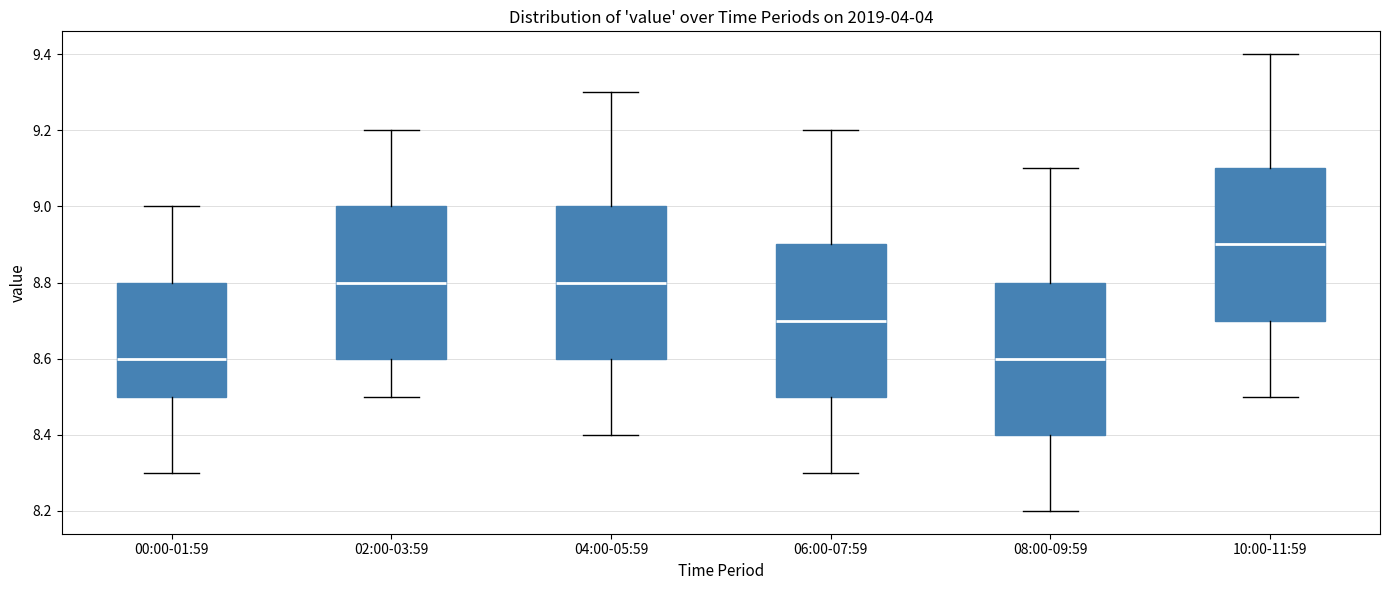

Reading left to right, read every box against the y-axis: the position of its median line, the range the box covers, and the ends of its whiskers. The values are not printed on the chart, so give them approximately, as read against the axis.

00:00-01:59: median 8.6, box 8.5 to 8.8, whiskers 8.3 to 9.0
02:00-03:59: median 8.8, box 8.6 to 9.0, whiskers 8.5 to 9.2
04:00-05:59: median 8.8, box 8.6 to 9.0, whiskers 8.4 to 9.3
06:00-07:59: median 8.7, box 8.5 to 8.9, whiskers 8.3 to 9.2
08:00-09:59: median 8.6, box 8.4 to 8.8, whiskers 8.2 to 9.1
10:00-11:59: median 8.9, box 8.7 to 9.1, whiskers 8.5 to 9.4